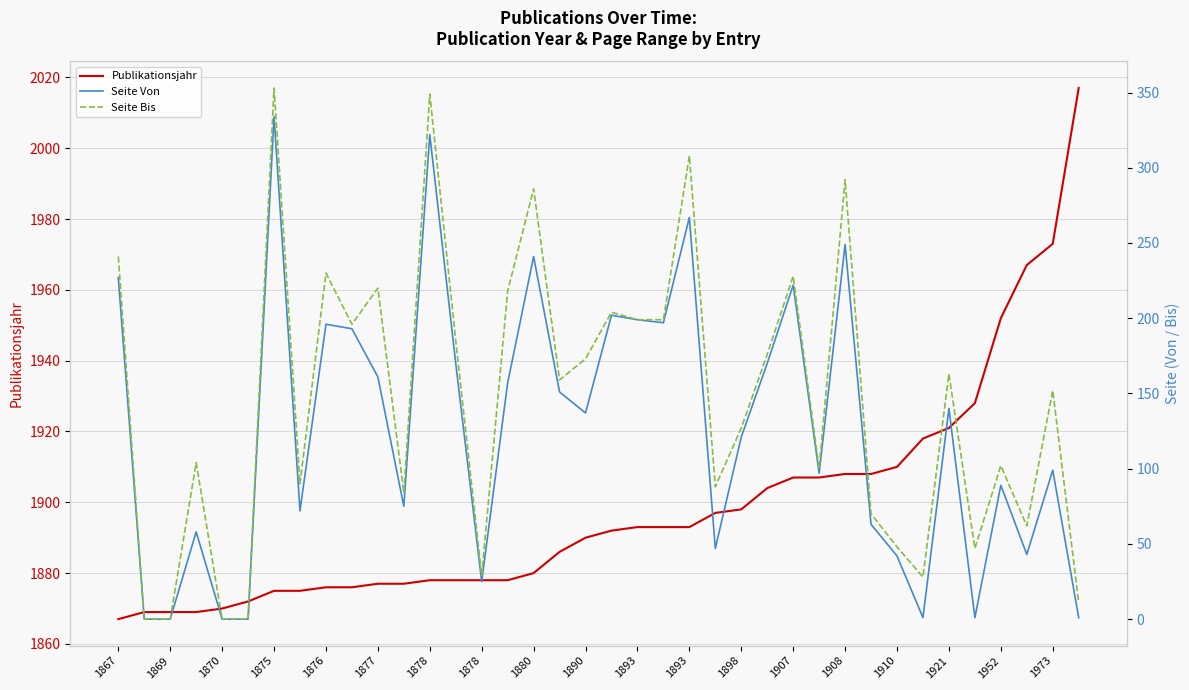

Which series changed the most between 1870 and 1875?

Seite Bis